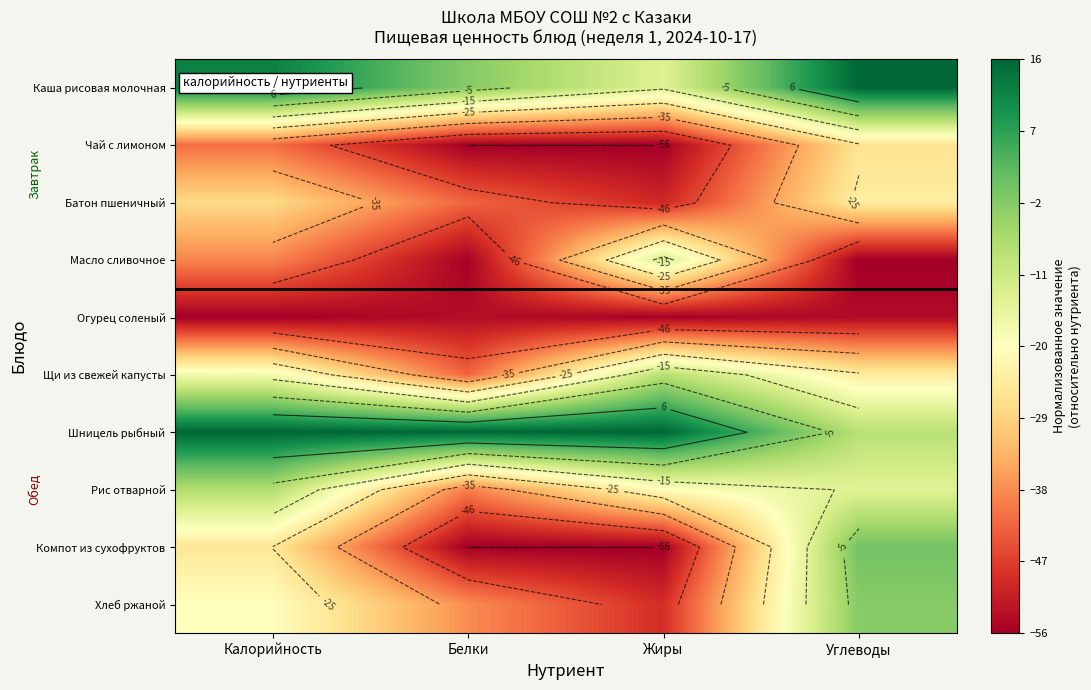

What is the minimum value shown in the chart?

-56.0